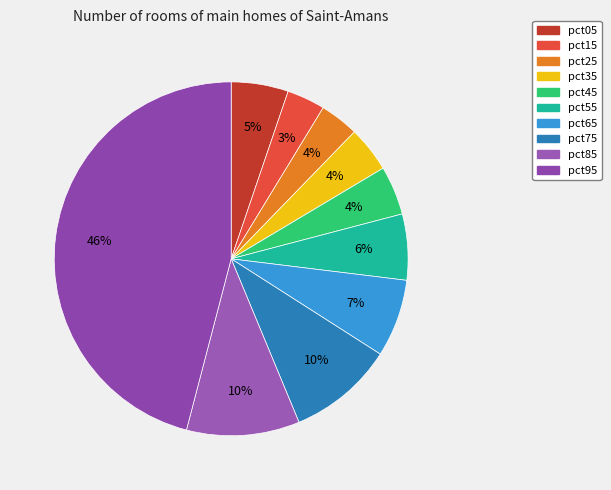

Combined, do pct15 and pct85 account for over 50%?

No